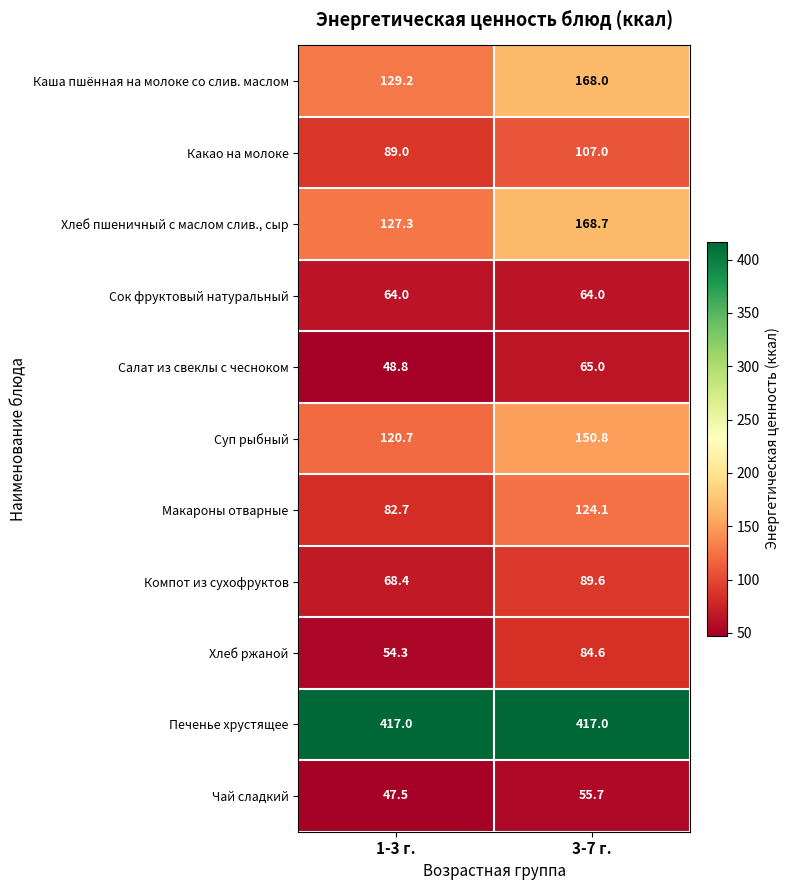

Read the Хлеб ржаной value at 1-3 г..

54.3